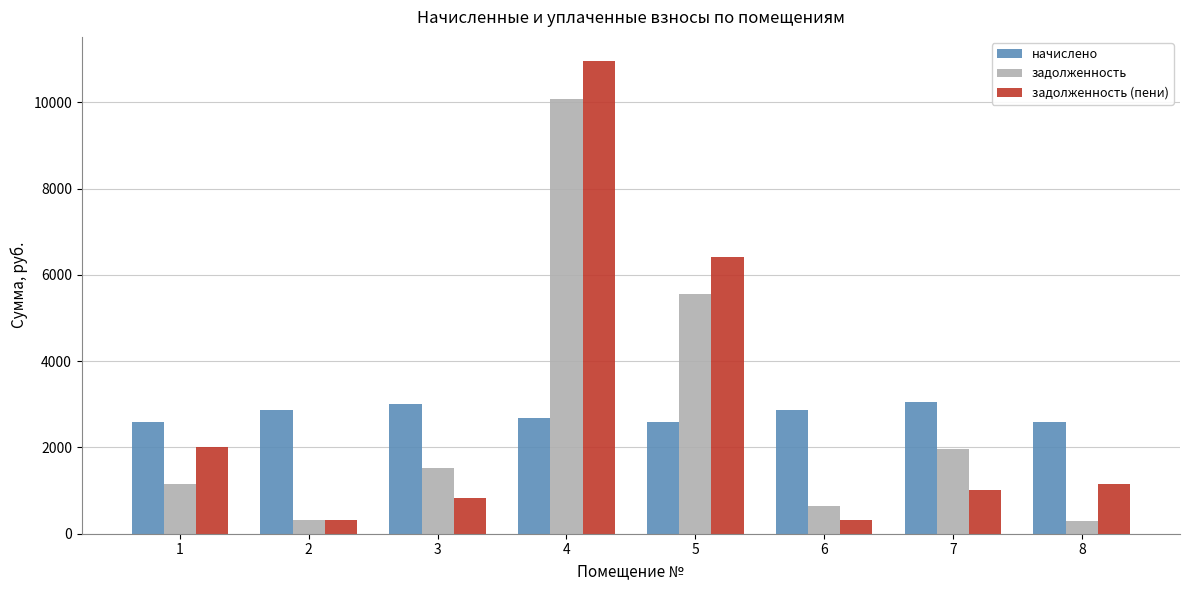

Which series has the largest range (max minus min)?

задолженность (пени)